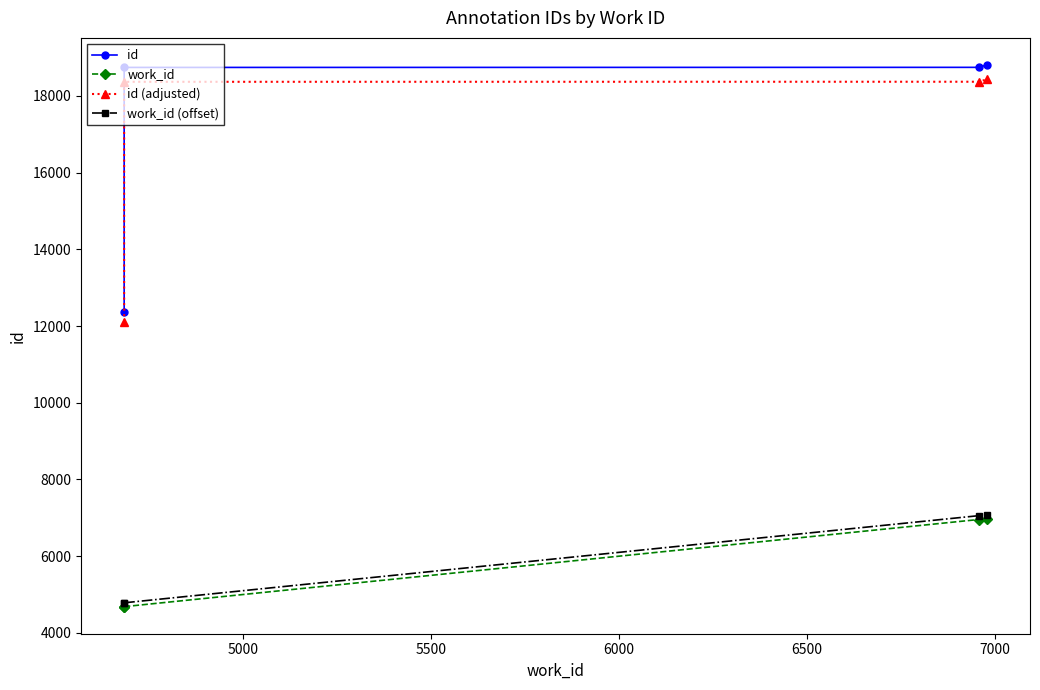

True or false: id (adjusted) and work_id (offset) intersect in this chart.

False